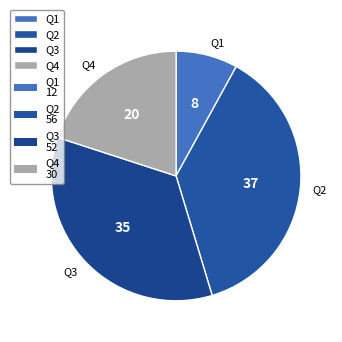

Is there a majority slice in this chart?

No